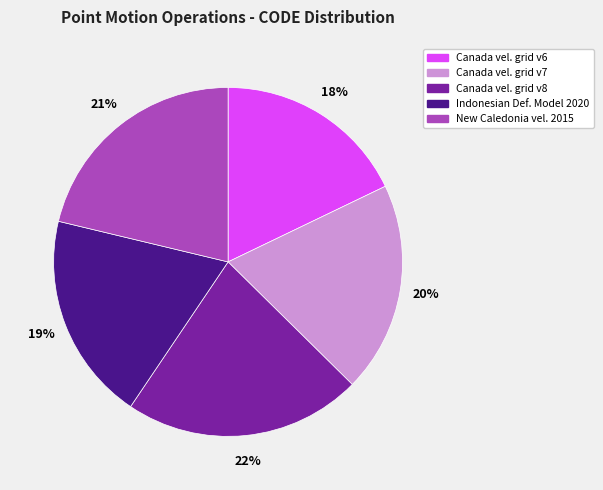

To the nearest percent, what is the difference between the largest and smallest slice percentages?

4%